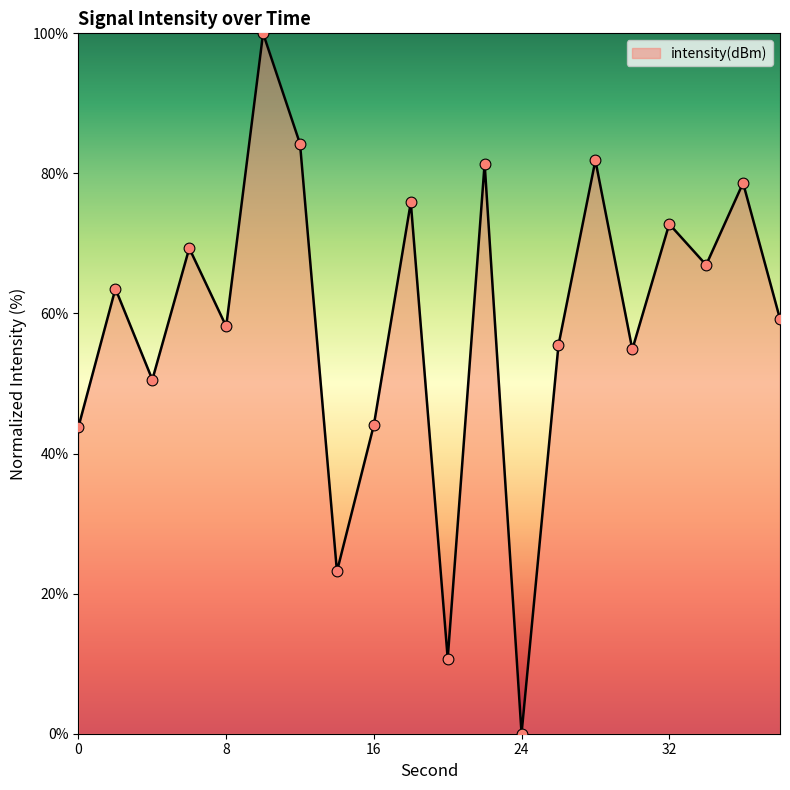

What is the maximum value shown in the chart?

100.0